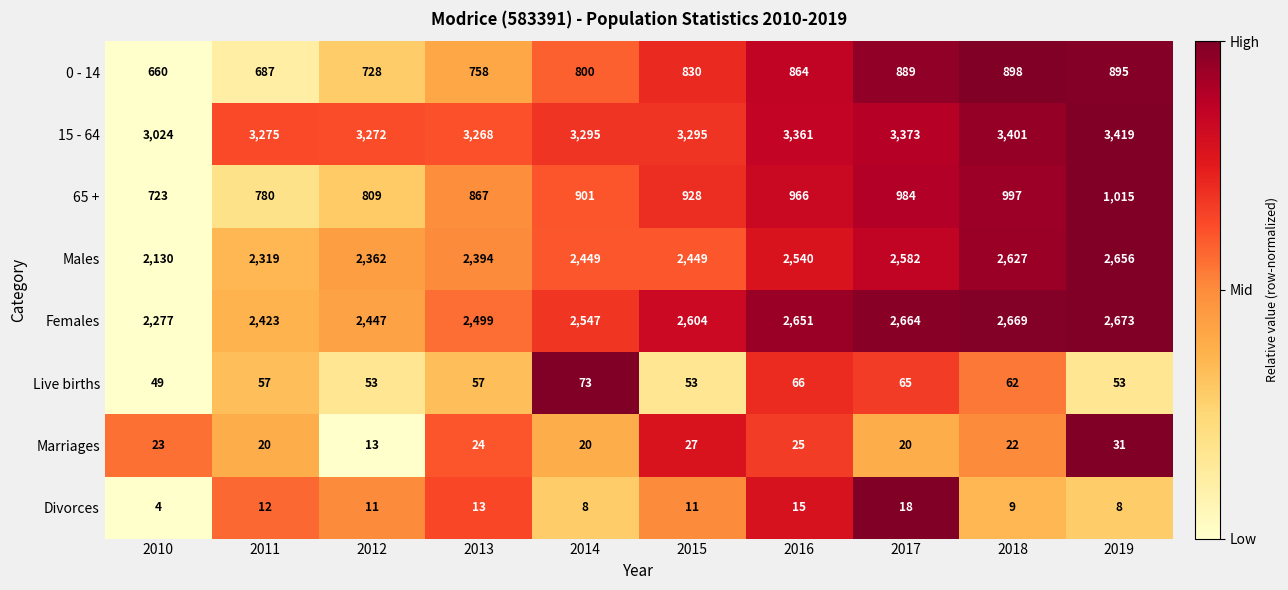

What is the total value across all series at 2013?

9880